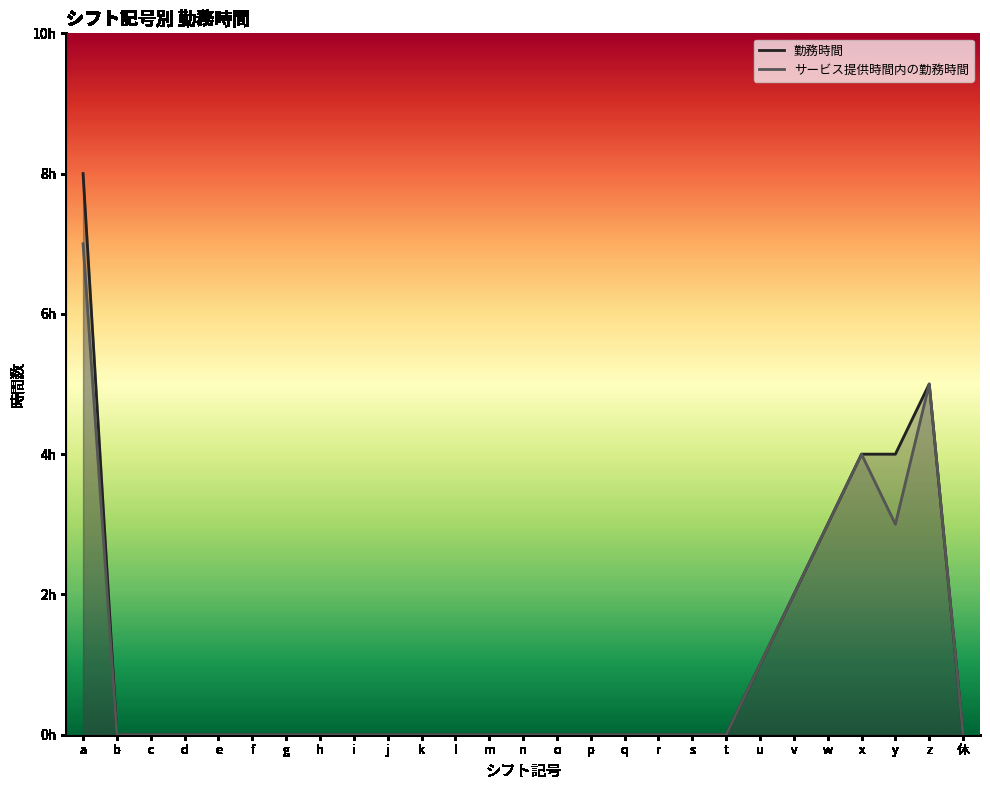

True or false: 勤務時間 and サービス提供時間内の勤務時間 intersect in this chart.

False